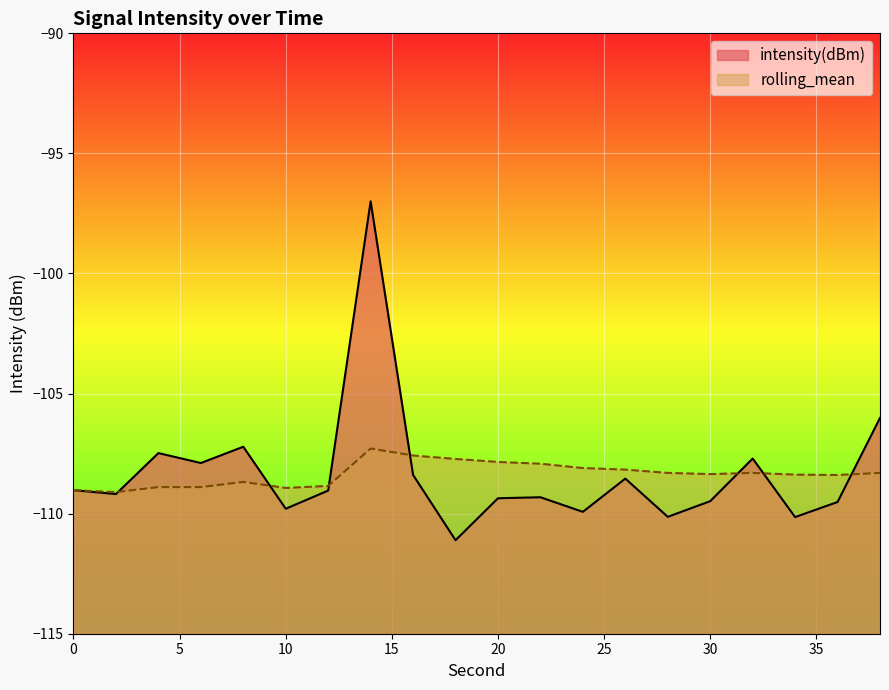

What is the difference between the intensity(dBm) values at 20 and 32?

1.7